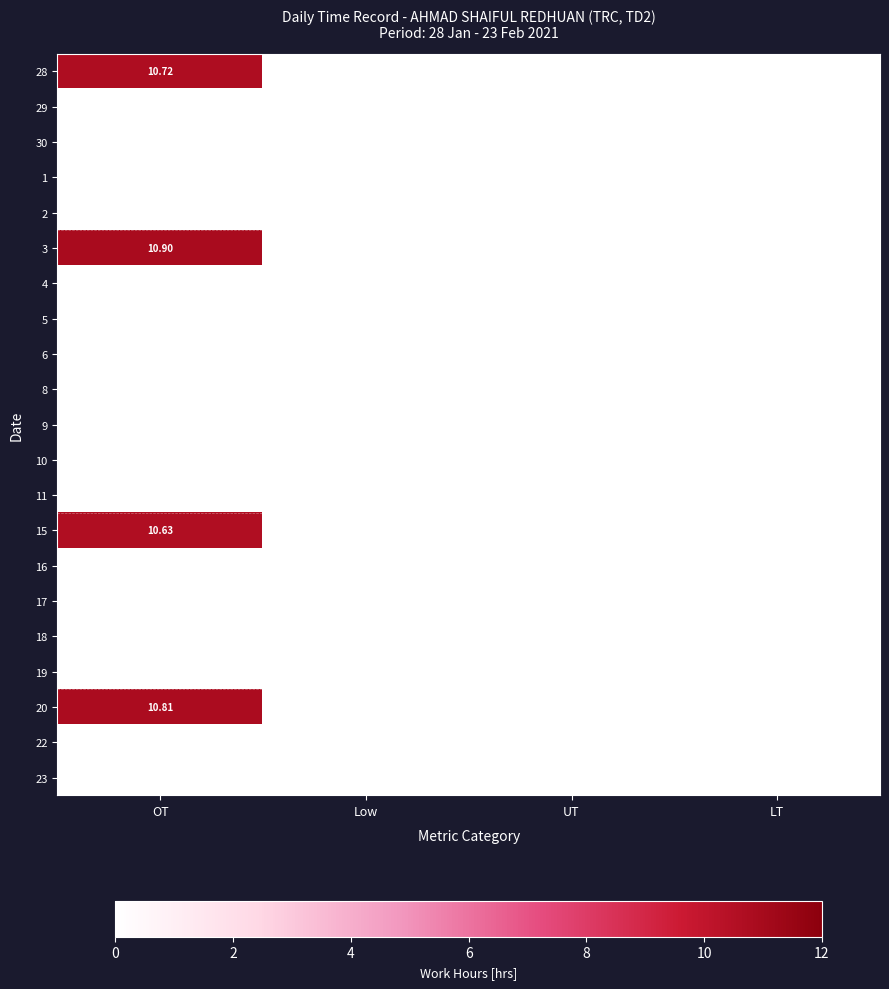

Is the value of 20 at Low greater than the value of 30 at OT?

No